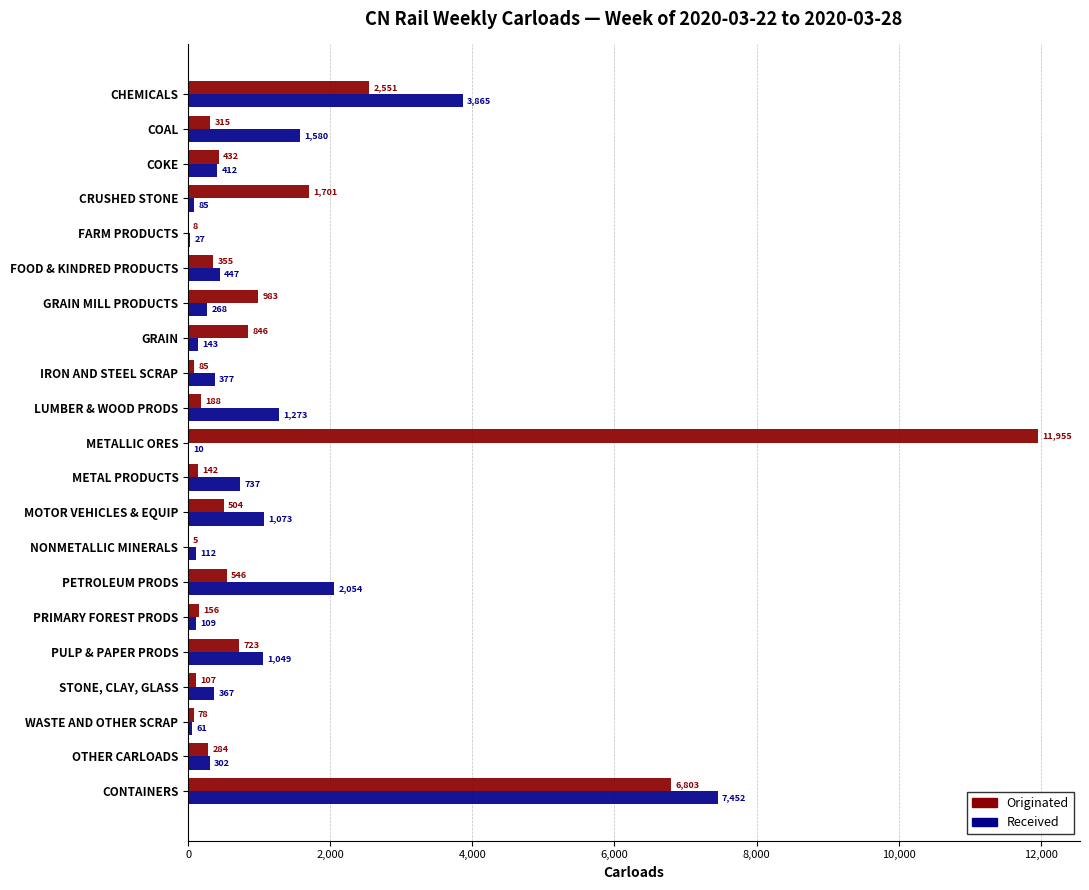

What is the maximum value shown in the chart?

11955